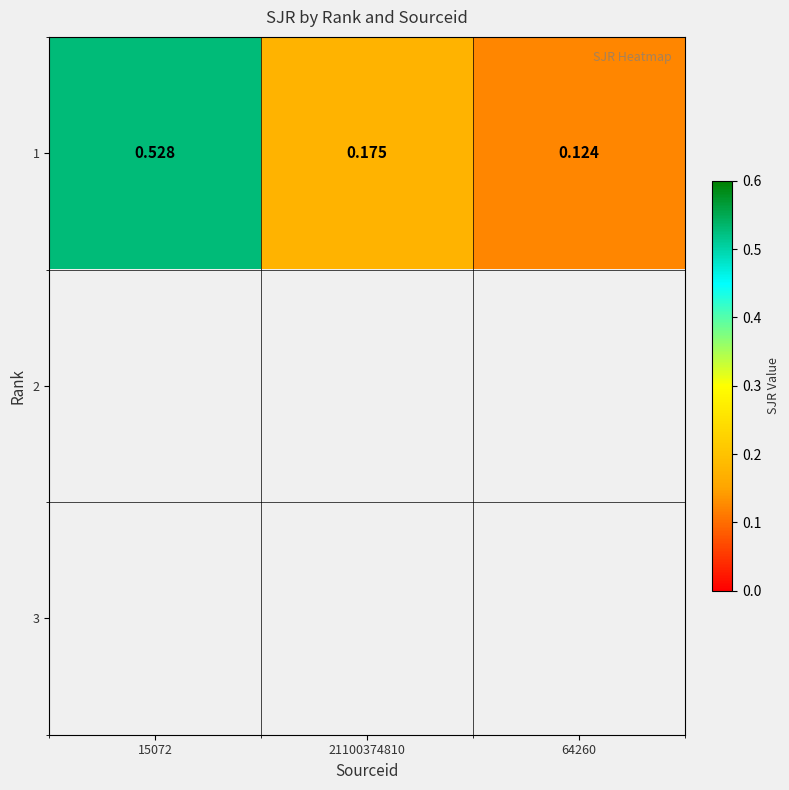

What is the difference between the maximum and second lowest values?

0.4